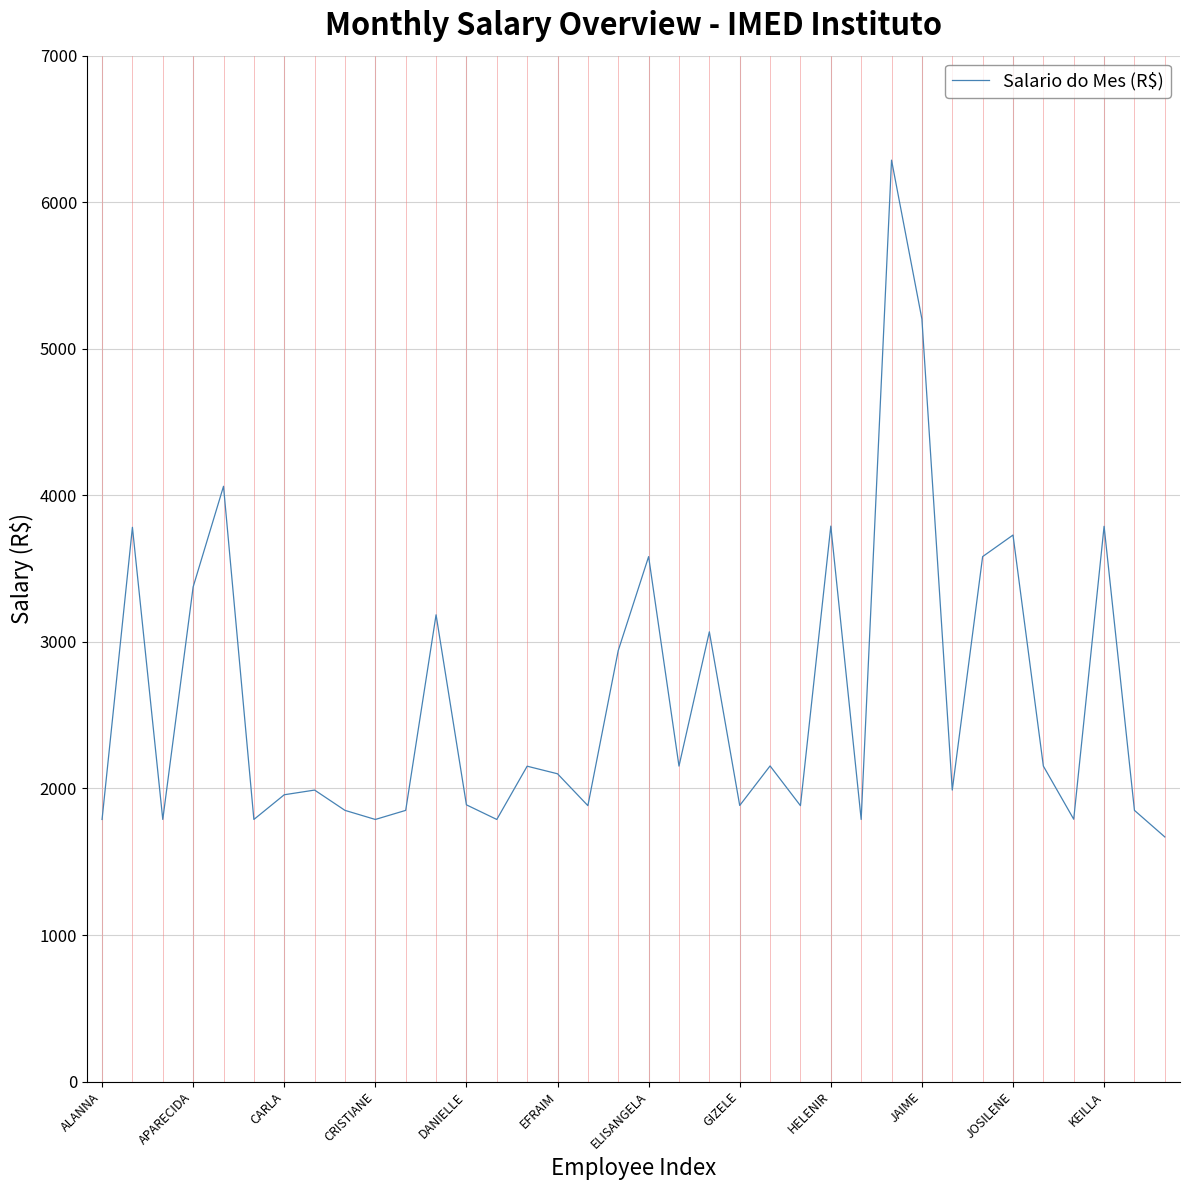

What is the smallest value displayed?

1669.2